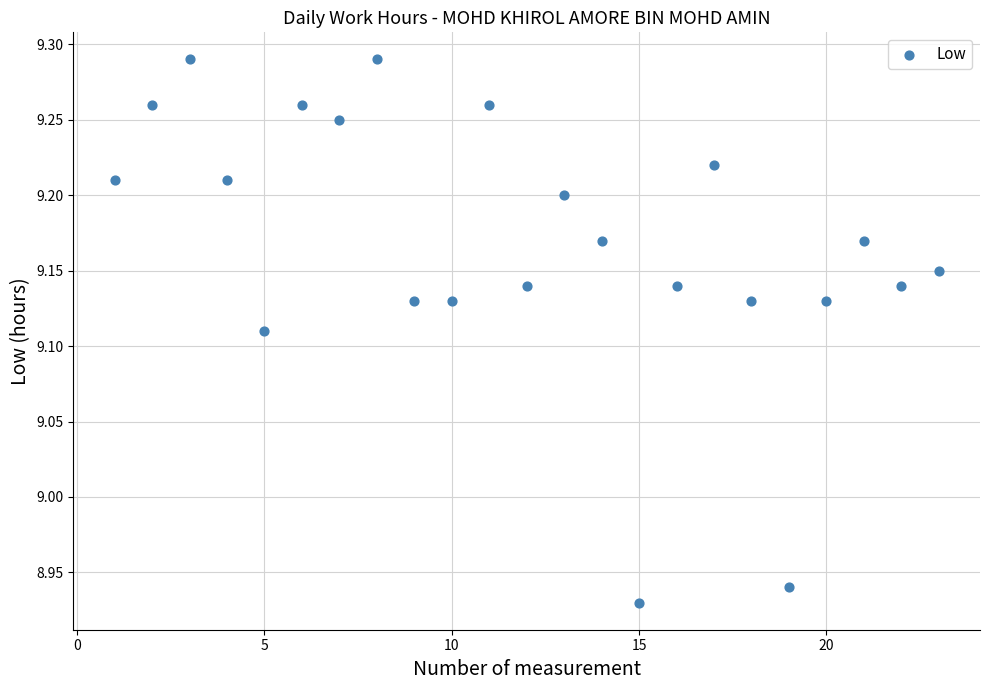

What is the range of Y values (max minus min)?

0.4